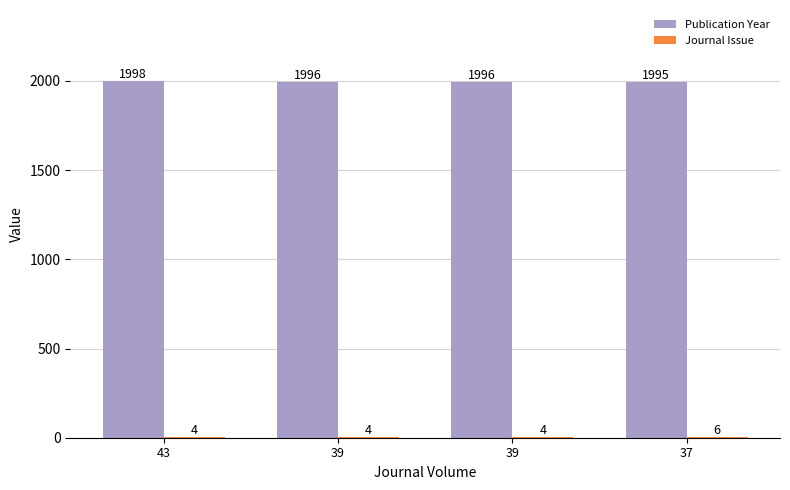

Does the chart contain stacked bars?

No